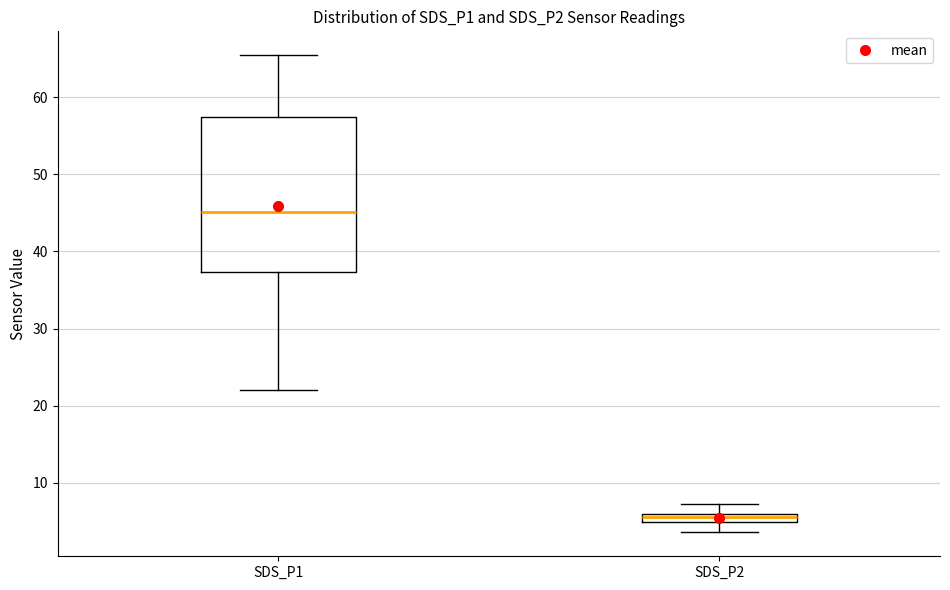

Which box's median line is the highest?

SDS_P1